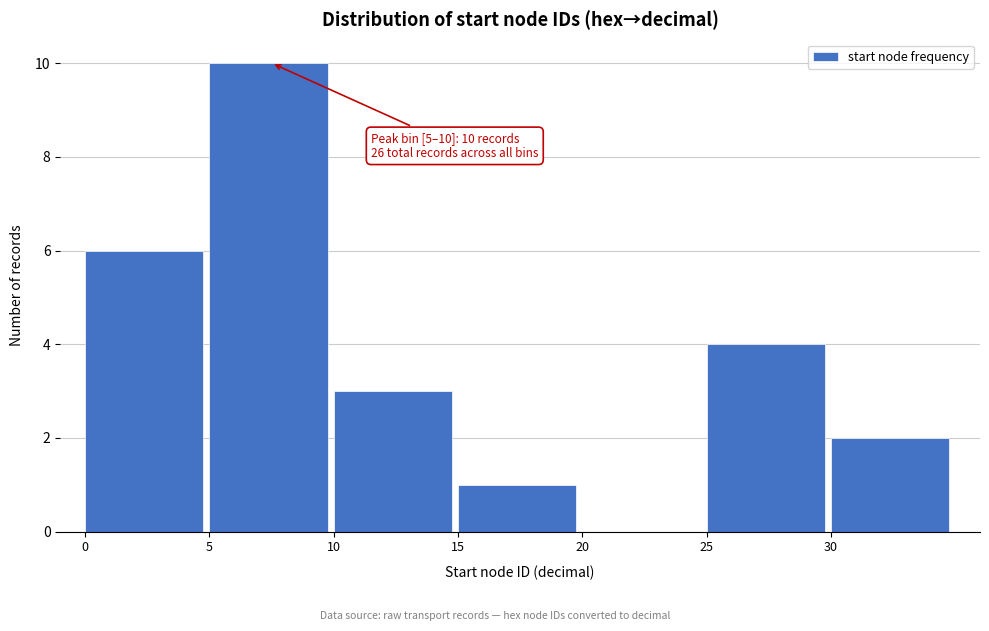

Which range on the x-axis has the tallest bar?

5 to 10